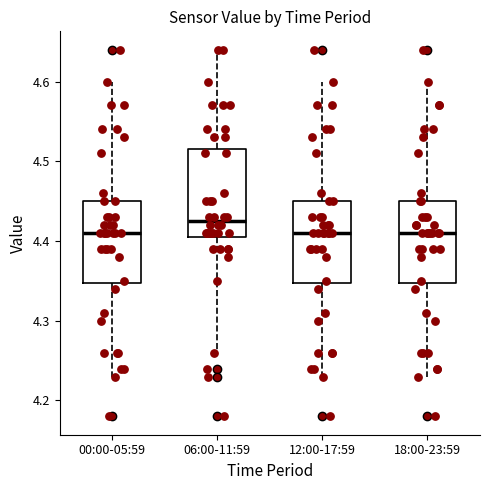

Where does the median line of the box for 00:00-05:59 sit on the y-axis? The values are not printed on the chart, so give them approximately, as read against the axis.

4.41